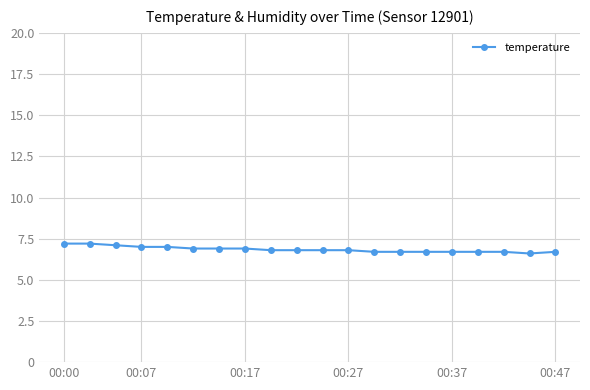

What is the difference between the maximum and second lowest values?

0.5